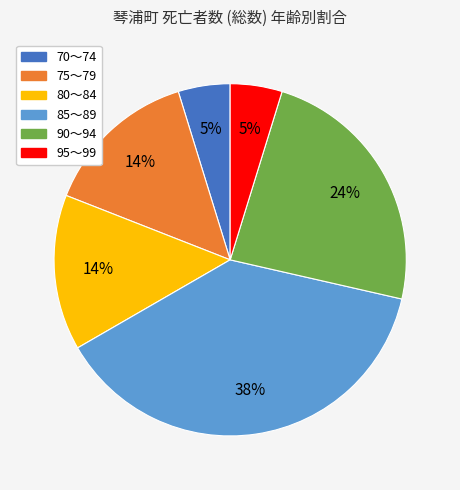

Combined, do 70～74 and 75～79 account for over 50%?

No